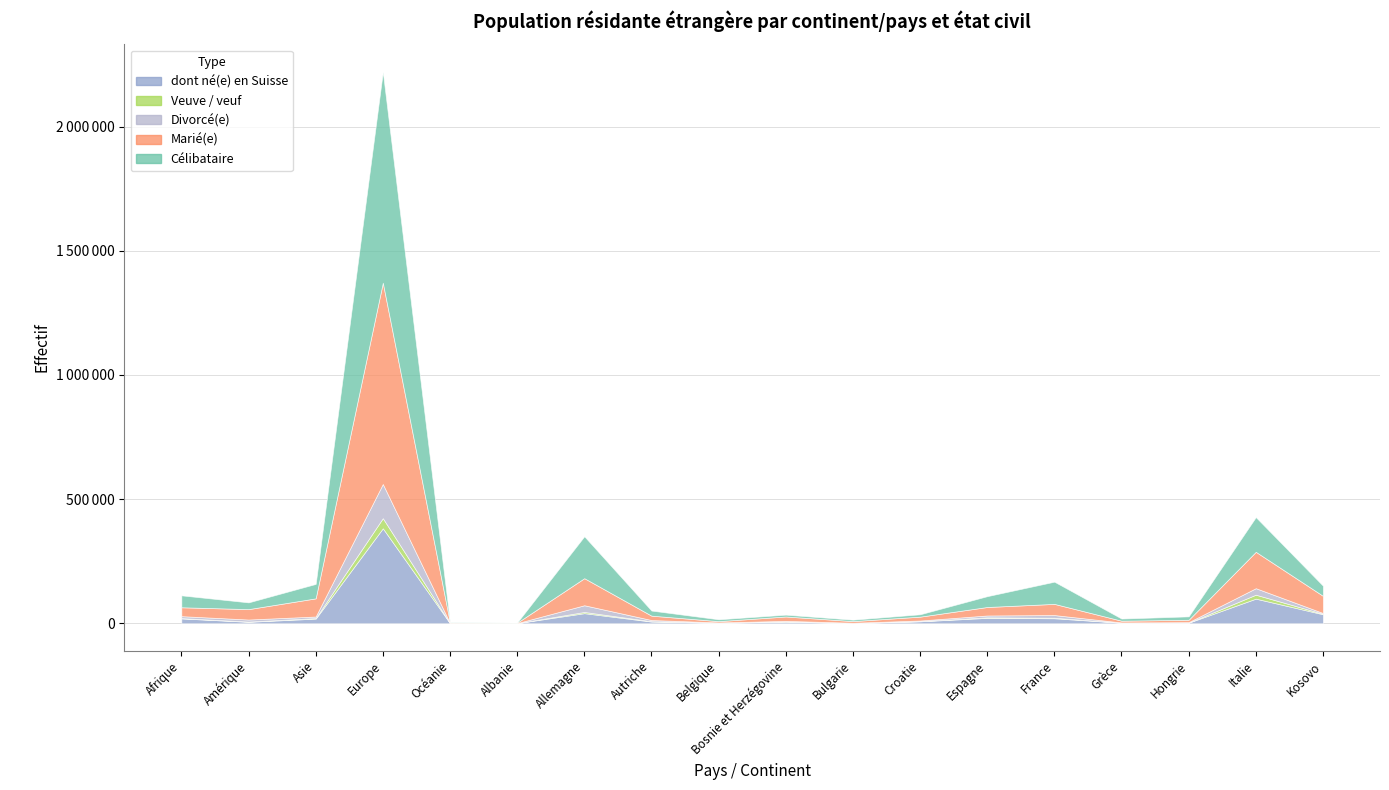

Reading right to left, list all the values displayed in this chart.

Célibataire: 40904	139760	13734	8710	89435	43672	9524	5855	7424	7551	20521	168837	721	1297	848987	58123	27189	48075
Marié(e): 69216	146596	9587	7029	45011	34172	15540	6610	17546	5200	17606	109021	1599	2084	810942	73164	41905	35761
Divorcé(e): 3106	26198	1887	811	10761	7407	2513	870	2207	1043	4770	27016	118	205	137621	6356	8179	7882
dont né(e) en Suisse: 36089	98948	2267	1980	19959	21564	7606	863	6183	1825	6666	40475	314	262	382391	18490	5685	19395
Veuve / veuf: 1979	15945	183	305	2151	2182	818	166	1133	266	1429	4892	32	33	40813	2171	1010	1192